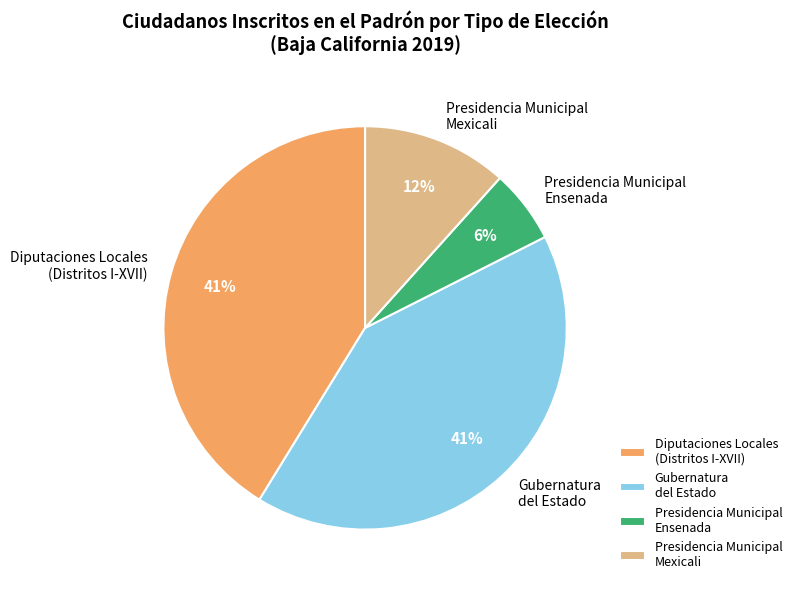

To the nearest percent, what is the average slice percentage?

25%